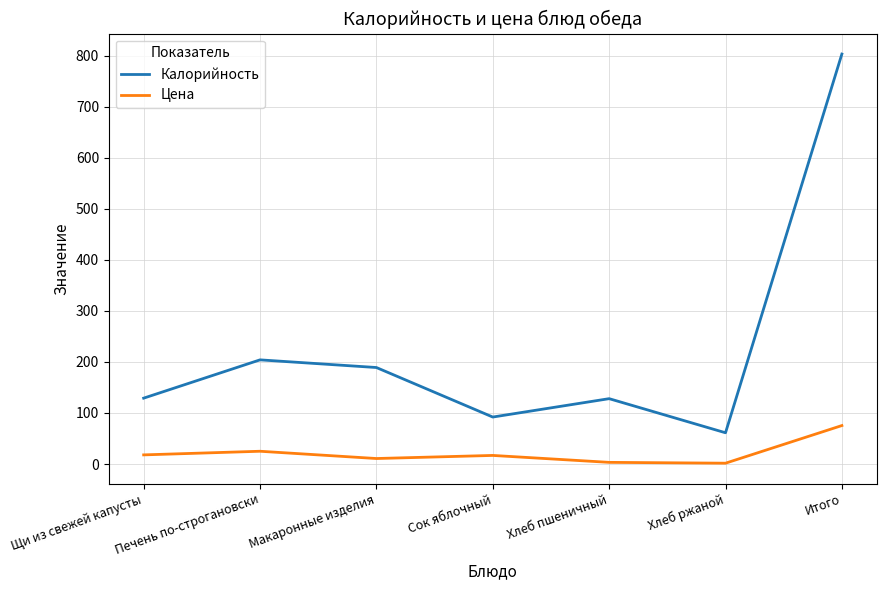

Which category has the highest value in the Калорийность series?

Итого